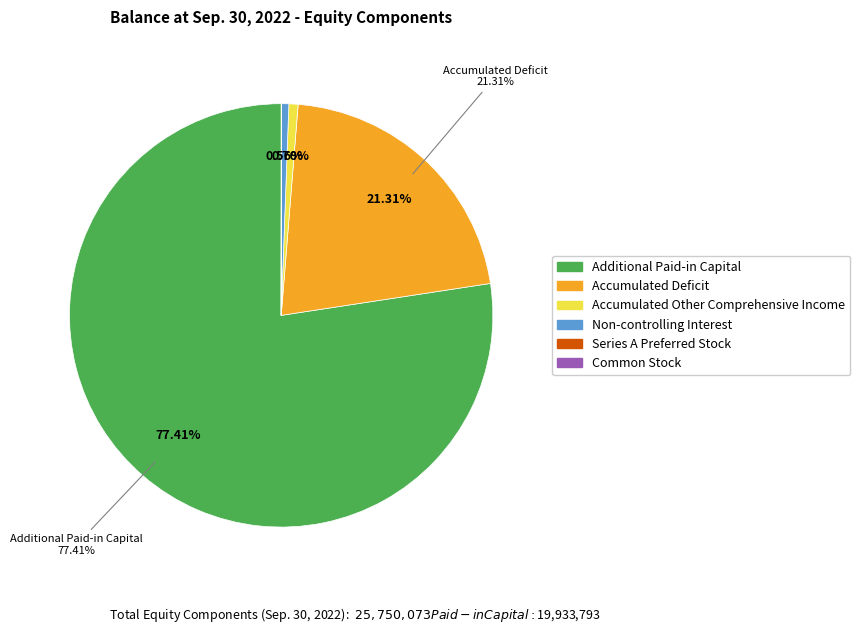

Does any single category account for the majority?

Yes